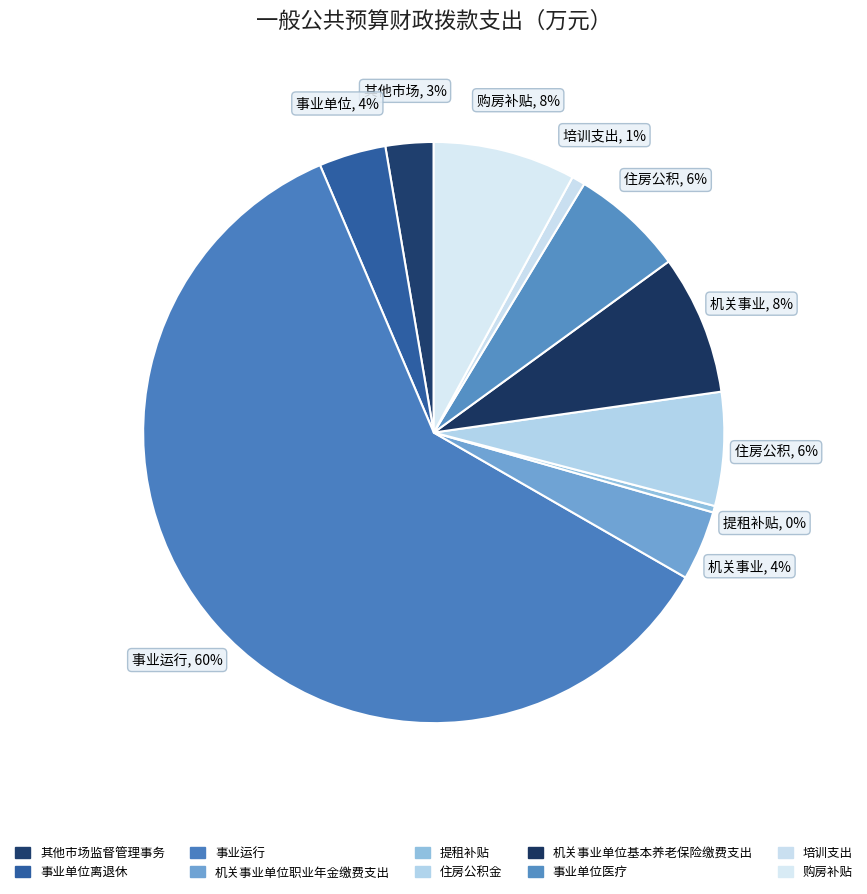

To the nearest percent, what is the combined percentage of 提租补贴 and 事业单位离退休?

4%